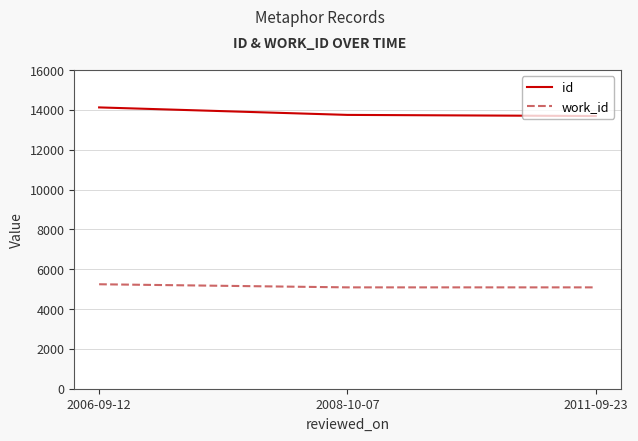

Rank the series by their maximum value, from highest to lowest.

id, work_id